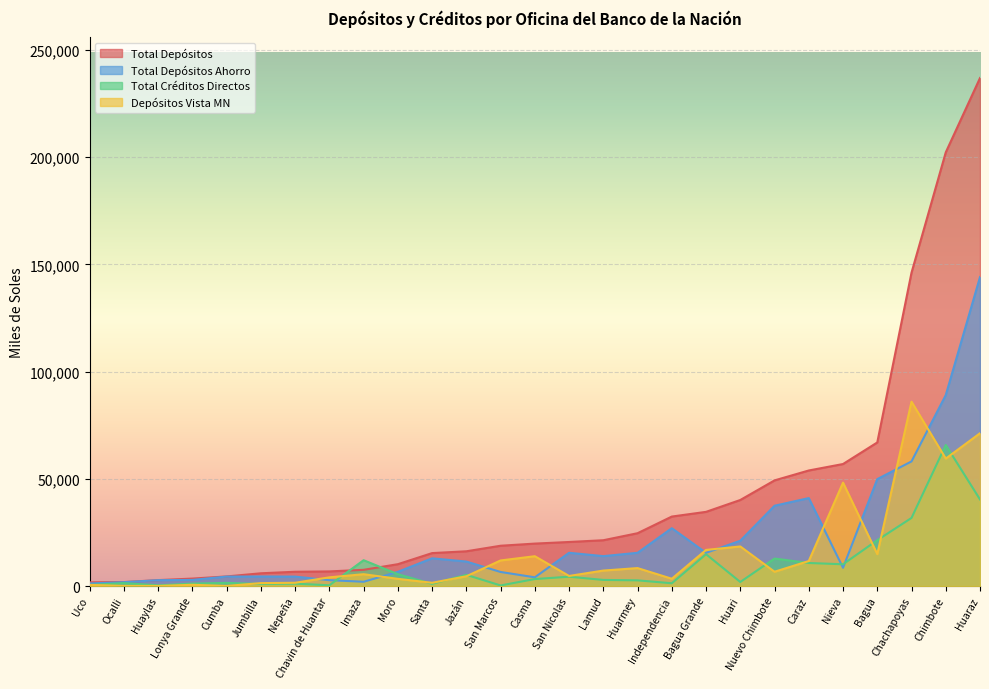

Is it true that Depósitos Vista MN equals 3027.5 at Bagua?

False